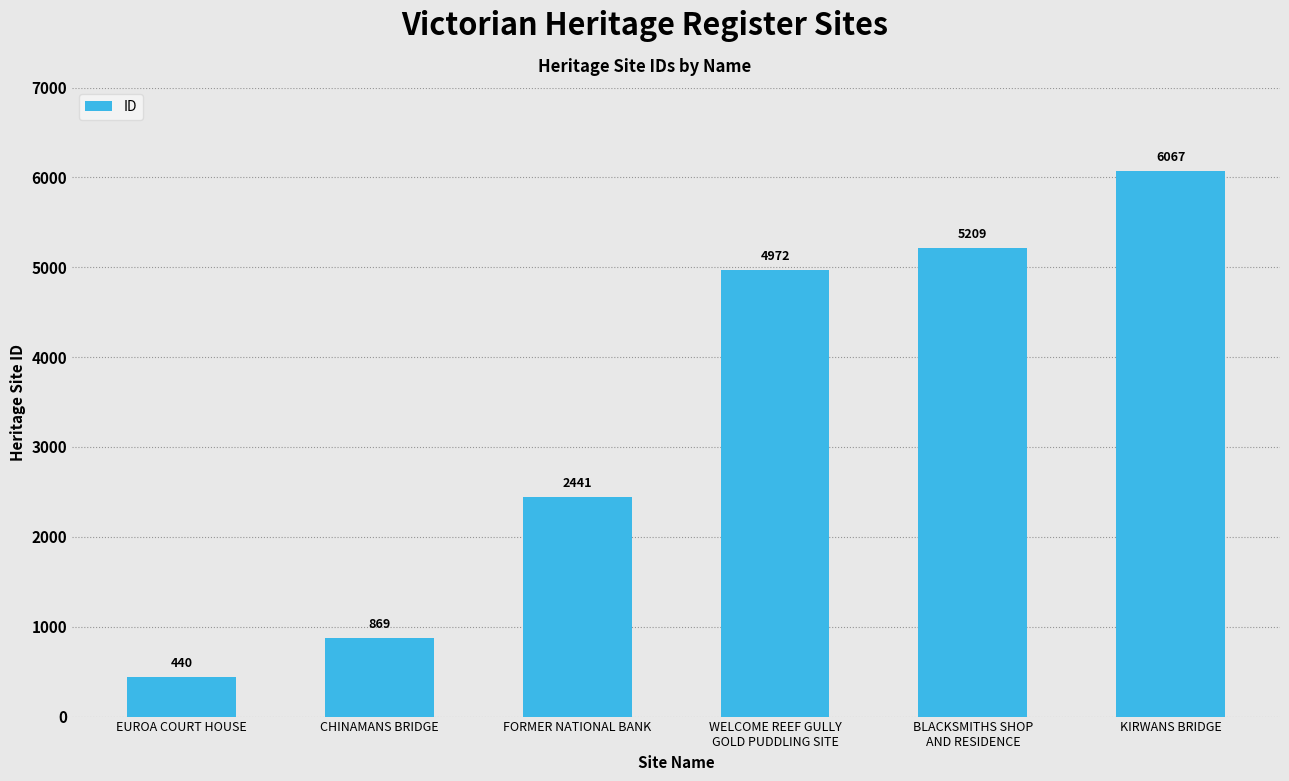

Approximately how many times larger is the value at KIRWANS BRIDGE compared to BLACKSMITHS SHOP
AND RESIDENCE?

1.2